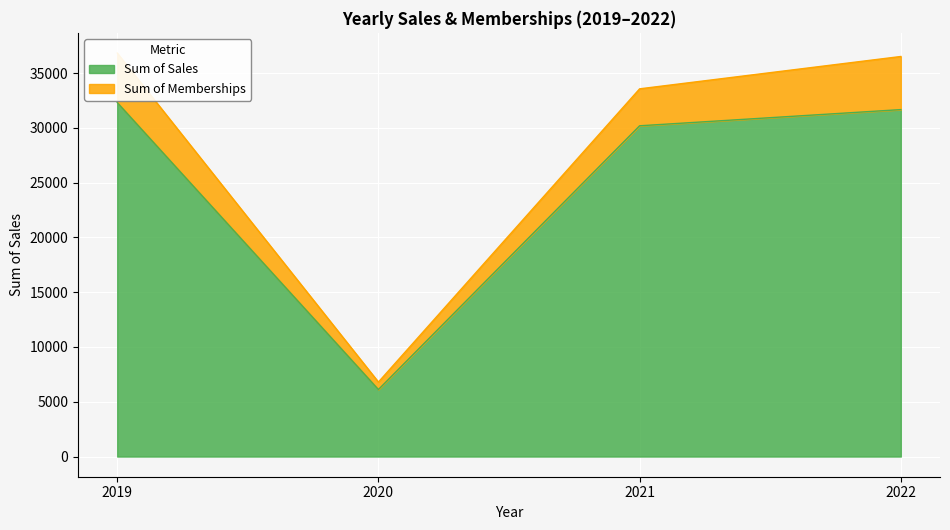

Is it true that the value at 2020 is 6115.9?

True